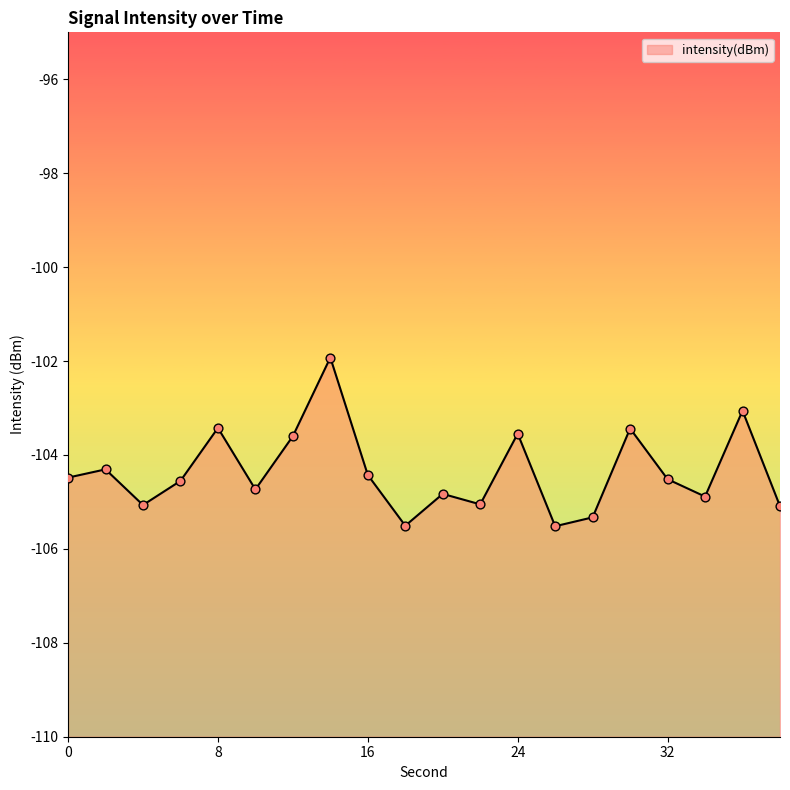

What is the change in value from 22 to 34?

+0.2